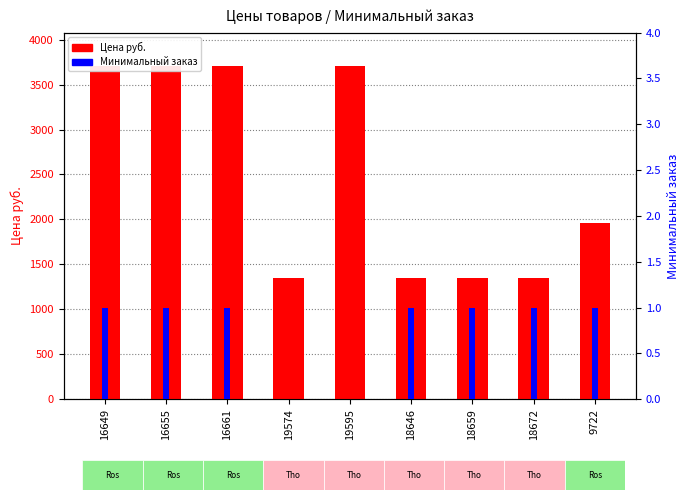

Reading left to right, list all the values displayed in this chart.

Цена руб.: 3708.0	3708.0	3708.0	1344.1	3708.0	1344.1	1344.1	1344.1	1962.1
Минимальный заказ: 1.0	1.0	1.0	0.0	0.0	1.0	1.0	1.0	1.0